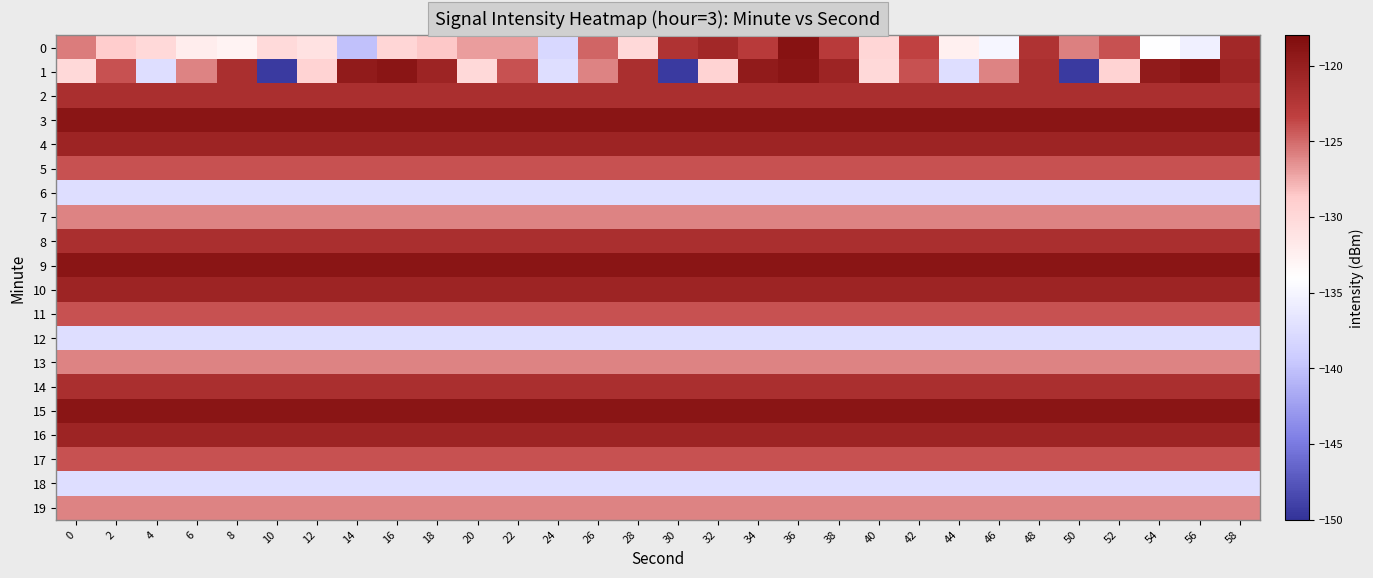

Which has a higher value, 30 or 36?

36